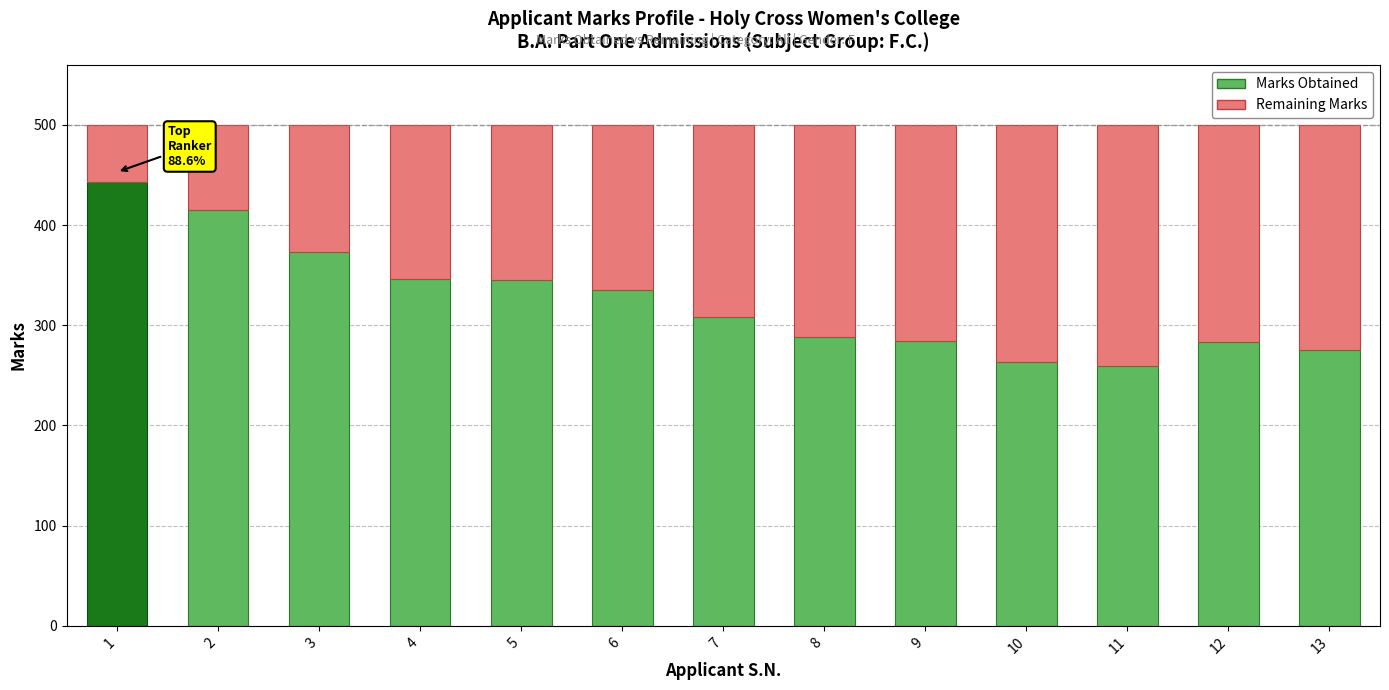

What is the total value across all series at 8?

500